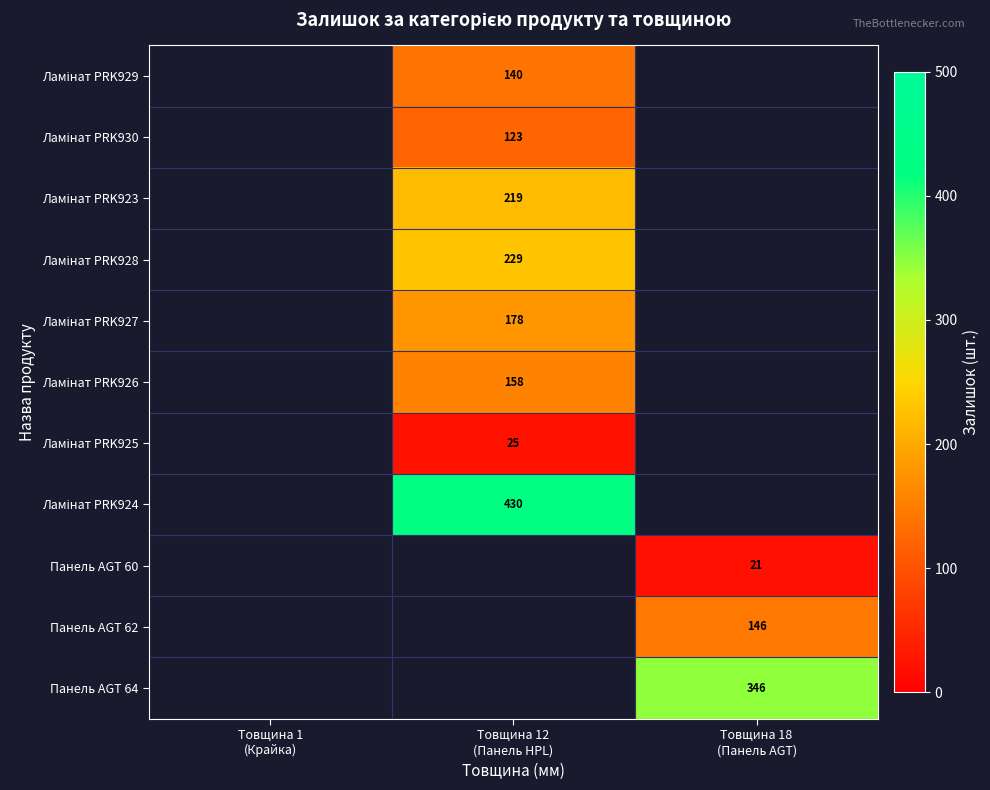

What is the maximum value shown in the chart?

430.0